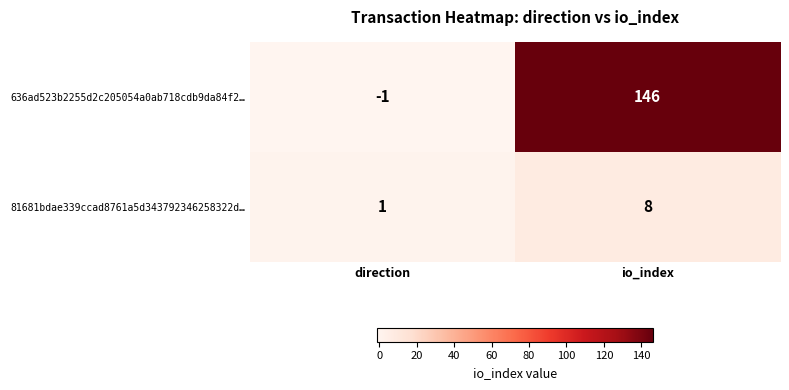

Reading right to left, transcribe all the data shown in this chart.

636ad523b2255d2c205054a0ab718cdb9da84f2…: 146	-1
81681bdae339ccad8761a5d343792346258322d…: 8	1